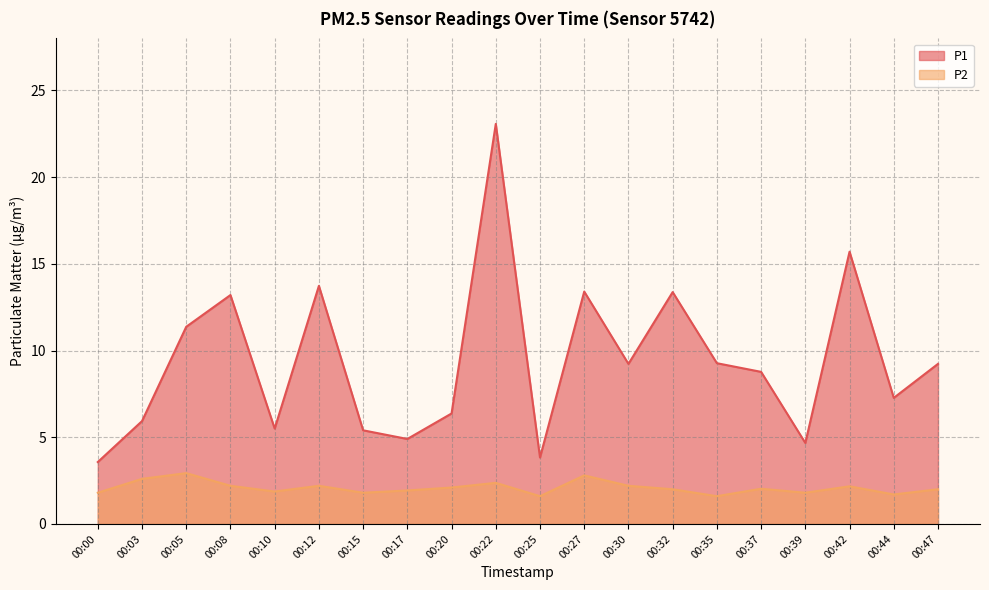

Which label corresponds to the largest value in the chart?

00:22